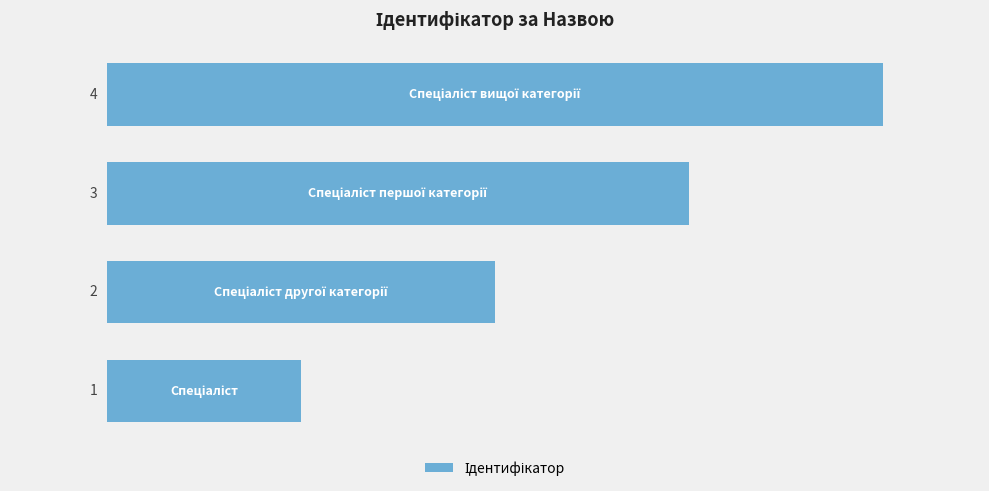

Count the values in the range 2 to 4.

3